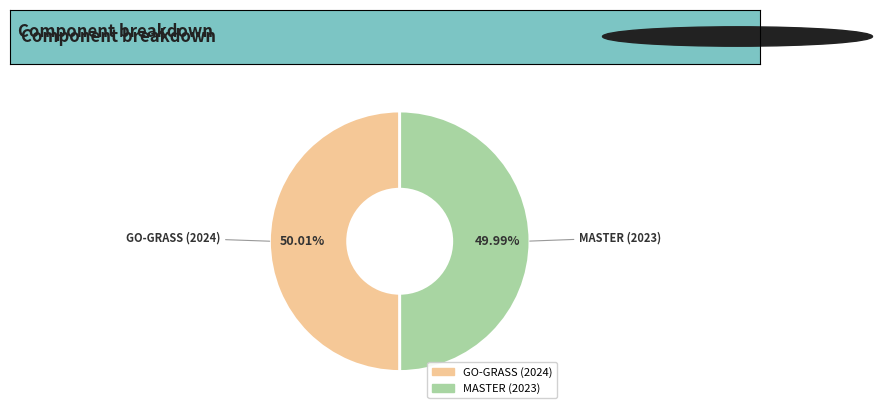

Is it true that MASTER (2023) is 50% of the pie?

True